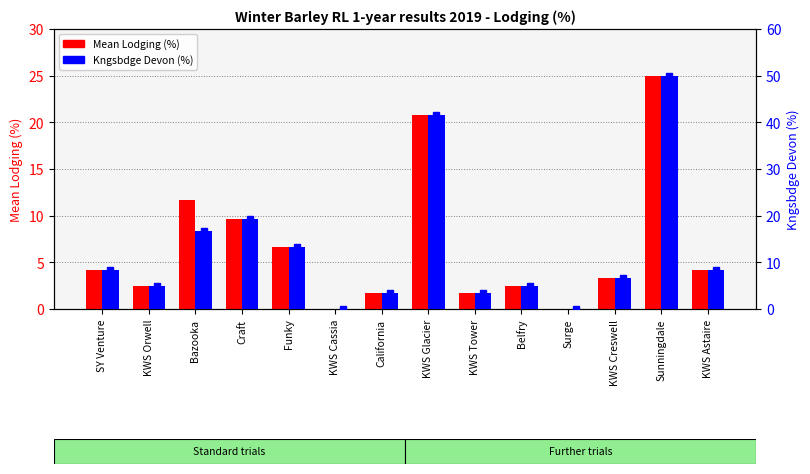

List the labels in order of Kngsbdge (%) value, largest first.

Sunningdale, KWS Glacier, Craft, Bazooka, Funky, SY Venture, KWS Astaire, KWS Creswell, KWS Orwell, Belfry, California, KWS Tower, KWS Cassia, Surge